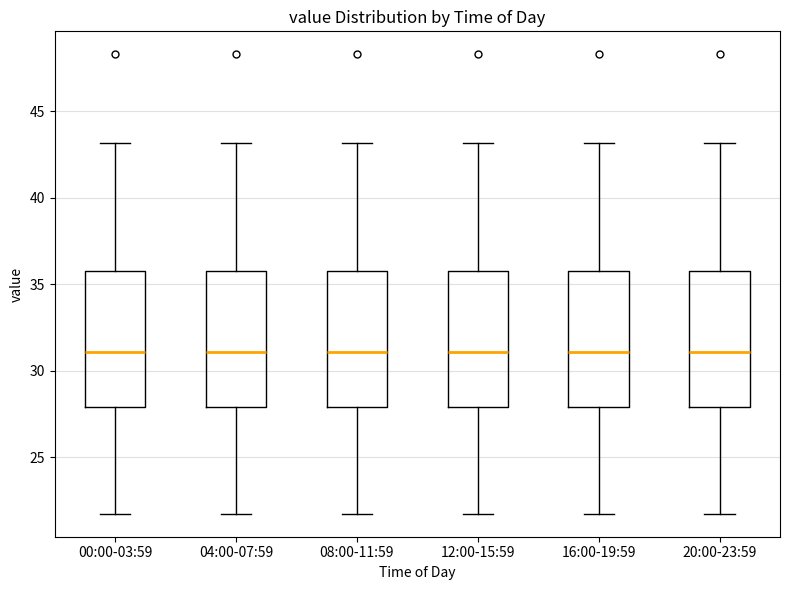

Reading left to right, read every box against the y-axis: the position of its median line, the range the box covers, and the ends of its whiskers. The values are not printed on the chart, so give them approximately, as read against the axis.

00:00-03:59: median 31.0, box 28.0 to 35.5, whiskers 21.5 to 43.0
04:00-07:59: median 31.0, box 28.0 to 35.5, whiskers 21.5 to 43.0
08:00-11:59: median 31.0, box 28.0 to 35.5, whiskers 21.5 to 43.0
12:00-15:59: median 31.0, box 28.0 to 35.5, whiskers 21.5 to 43.0
16:00-19:59: median 31.0, box 28.0 to 35.5, whiskers 21.5 to 43.0
20:00-23:59: median 31.0, box 28.0 to 35.5, whiskers 21.5 to 43.0